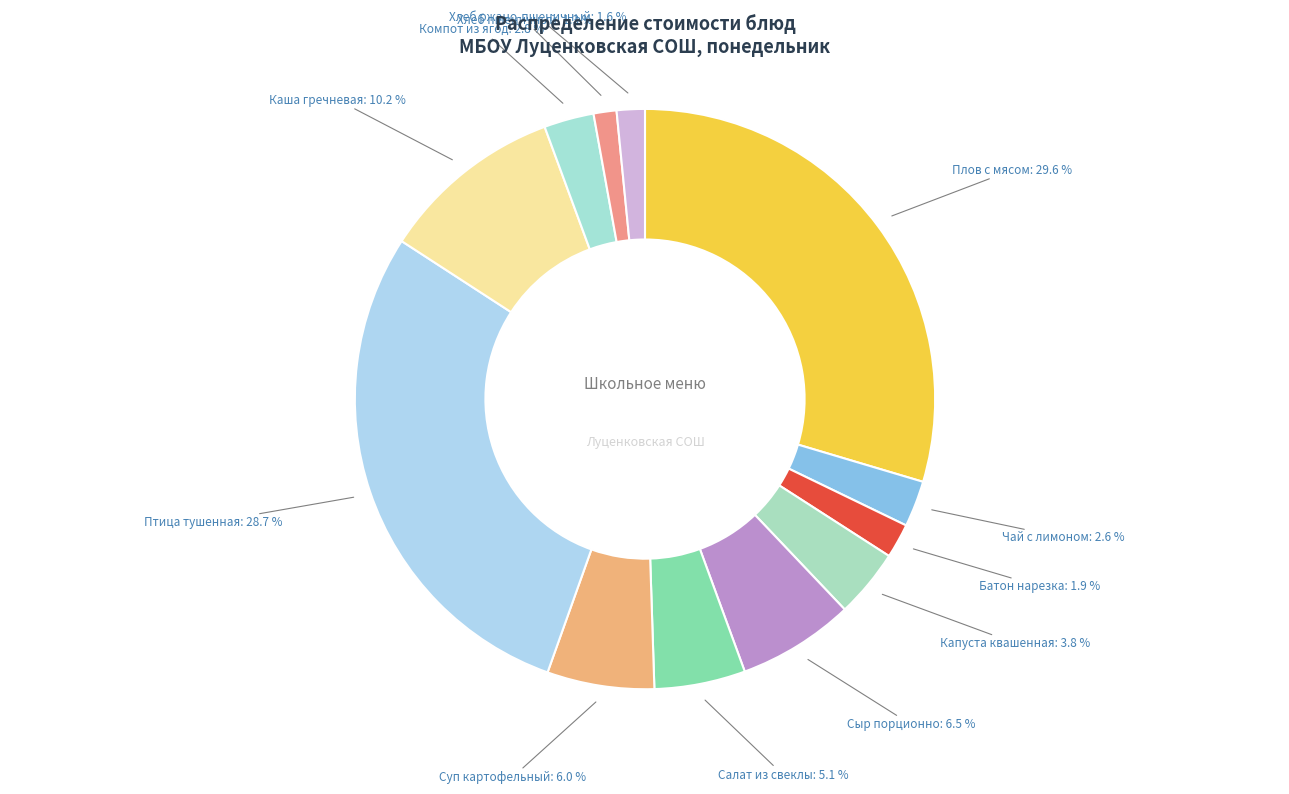

How many slices are in this pie chart?

12